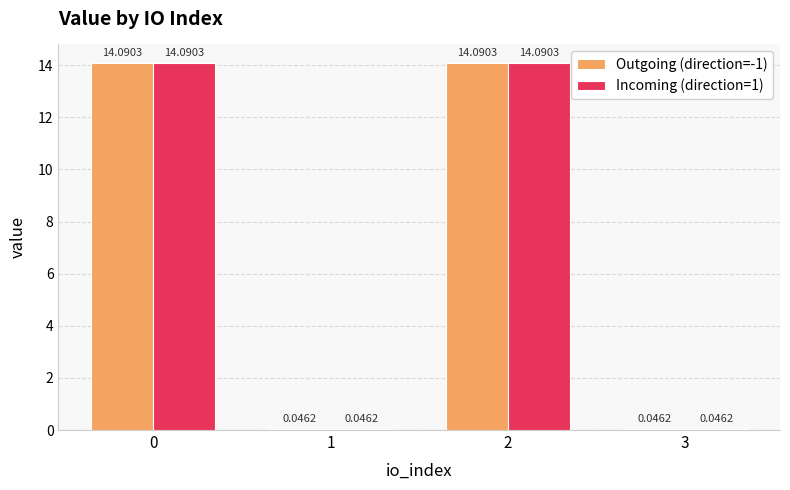

The Incoming (direction=1) series shows 22.7 at 2. True or false?

False